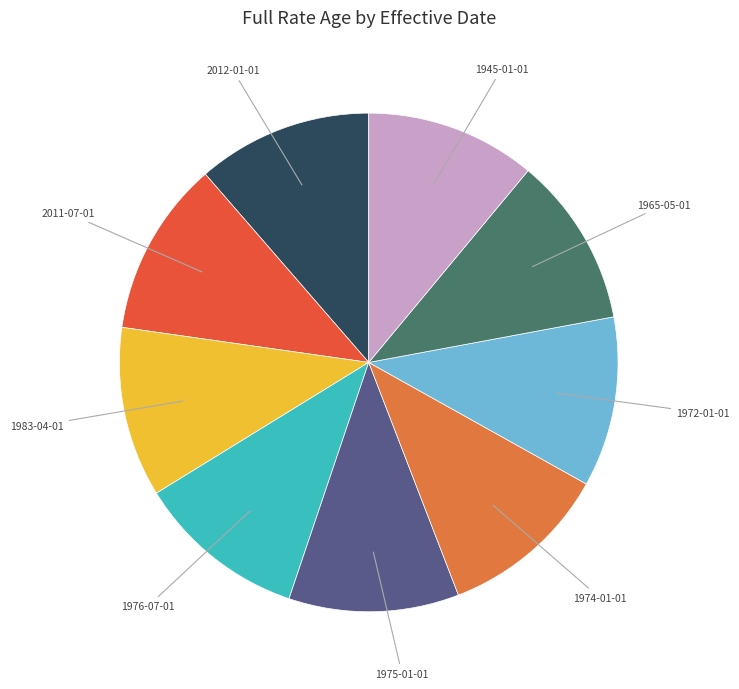

How many slices are in this pie chart?

9